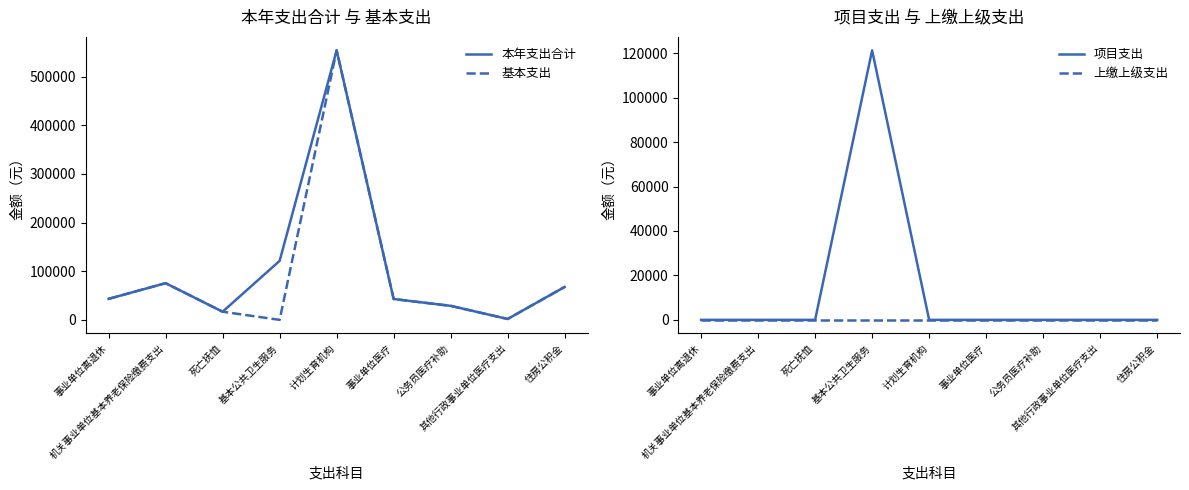

Is this an area chart (filled region under the line)?

No